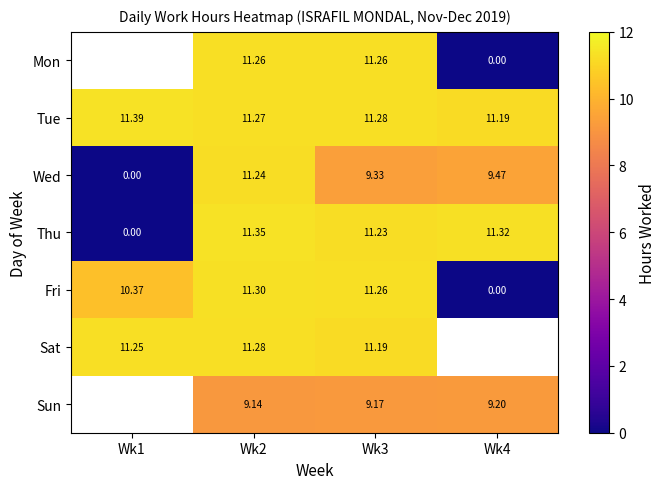

How many distinct data groups are displayed?

7